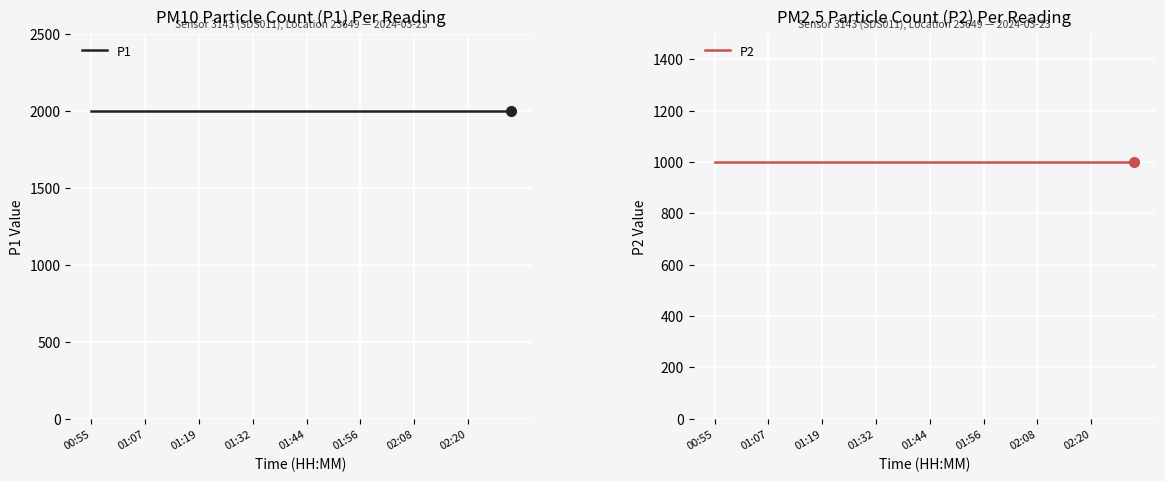

What is the smallest value displayed?

999.9